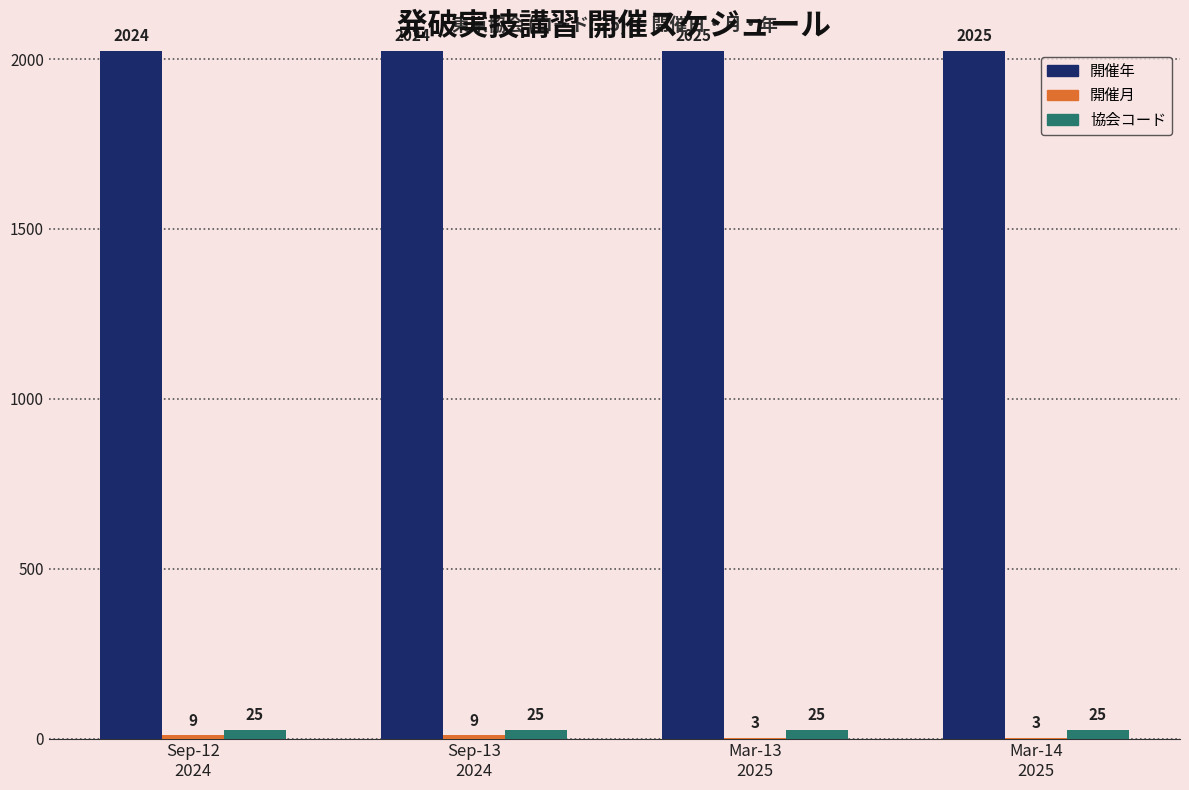

What is the highest value of the 協会コード series?

25